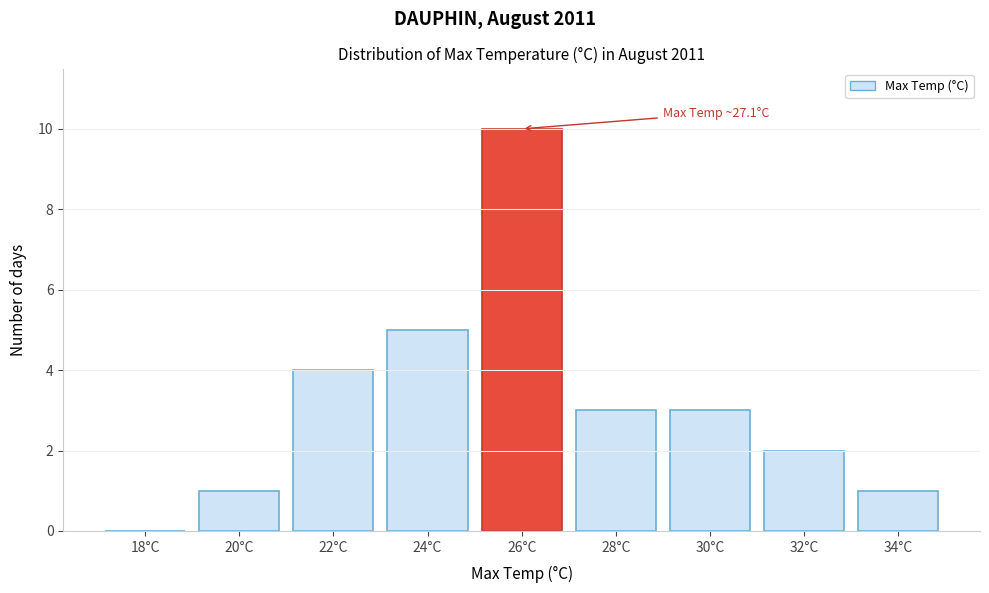

Reading left to right, extract all data points from this chart.

18°C=0	20°C=1	22°C=4	24°C=5	26°C=10	28°C=3	30°C=3	32°C=2	34°C=1